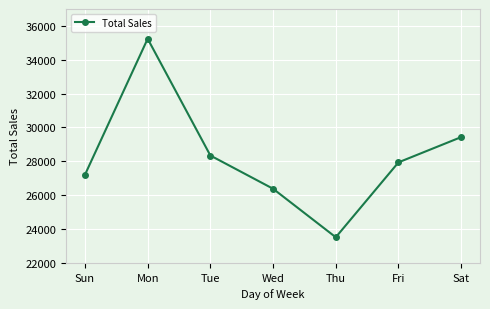

What is the label of the 7th point from the right?

Sun